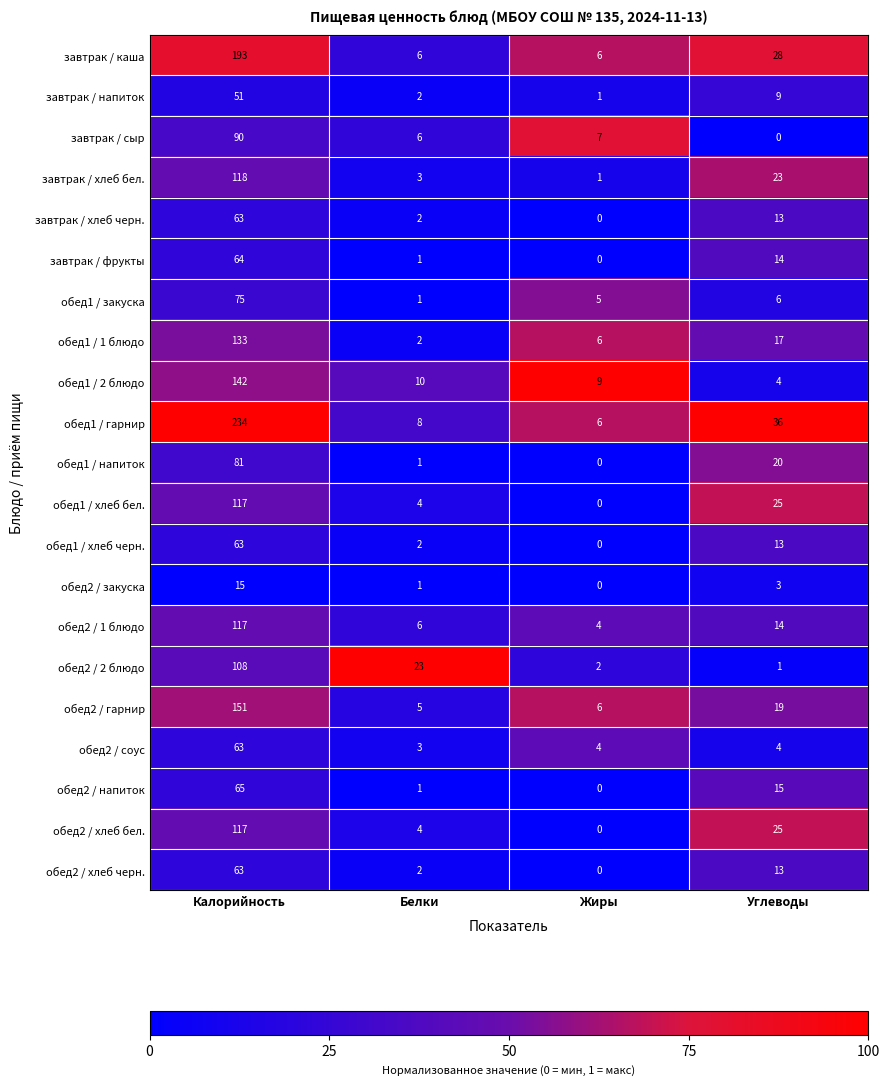

What is the greatest value displayed?

234